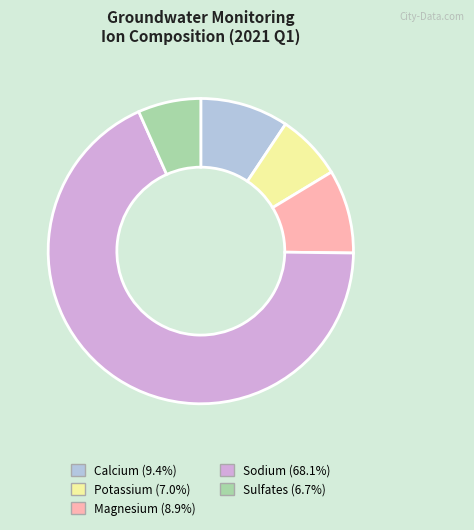

Is there a majority slice in this chart?

Yes